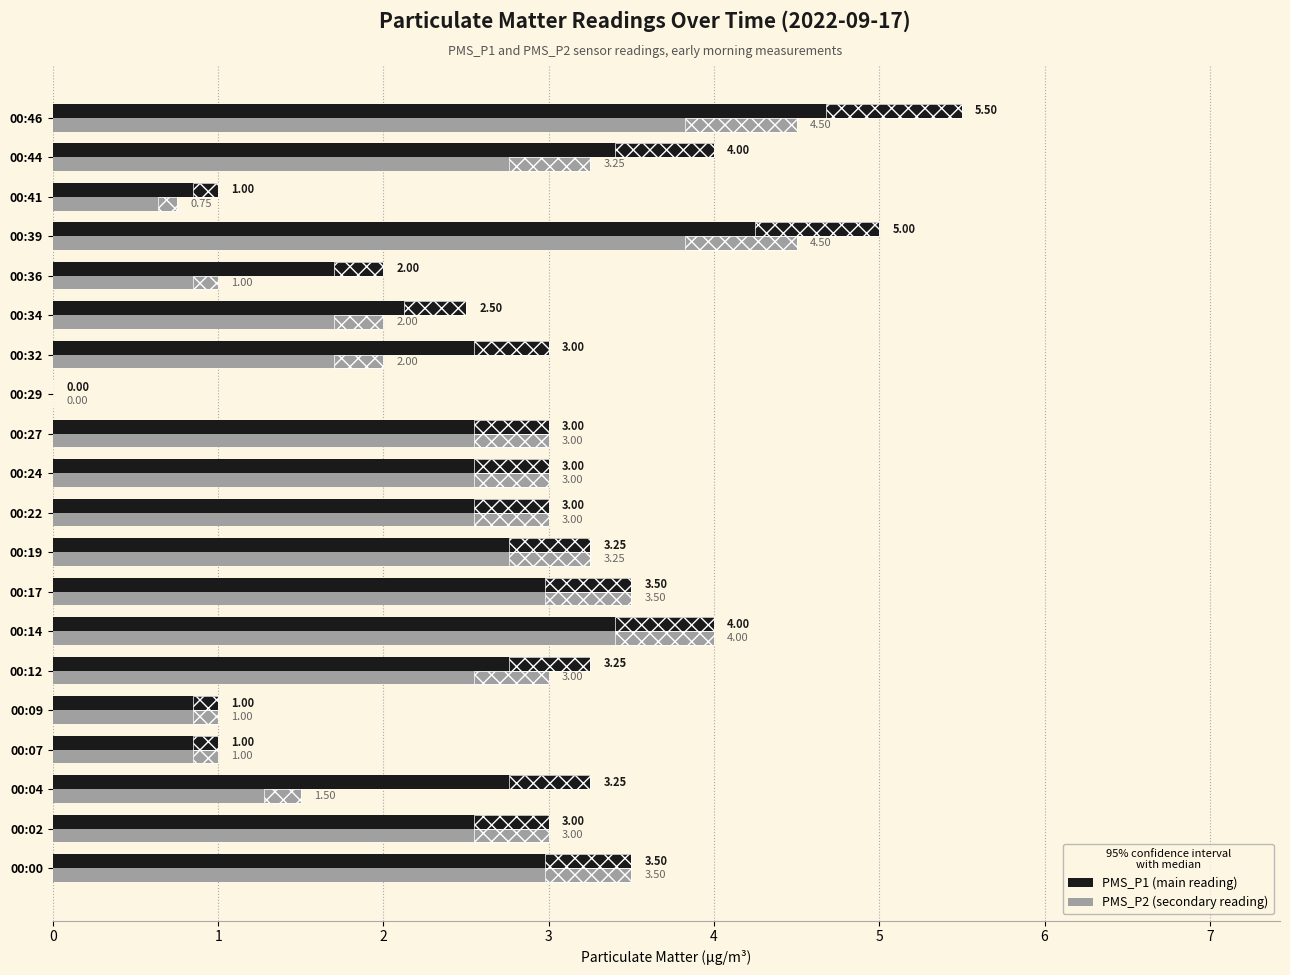

Count the number of categories in the chart.

20